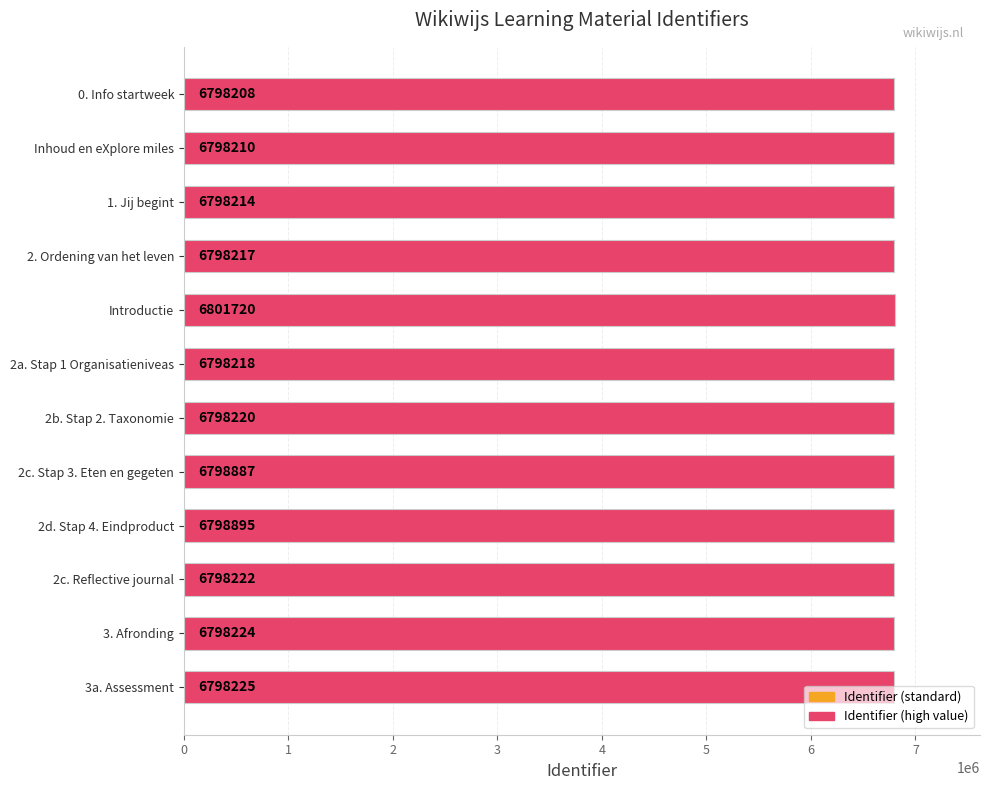

Does the chart contain stacked bars?

No